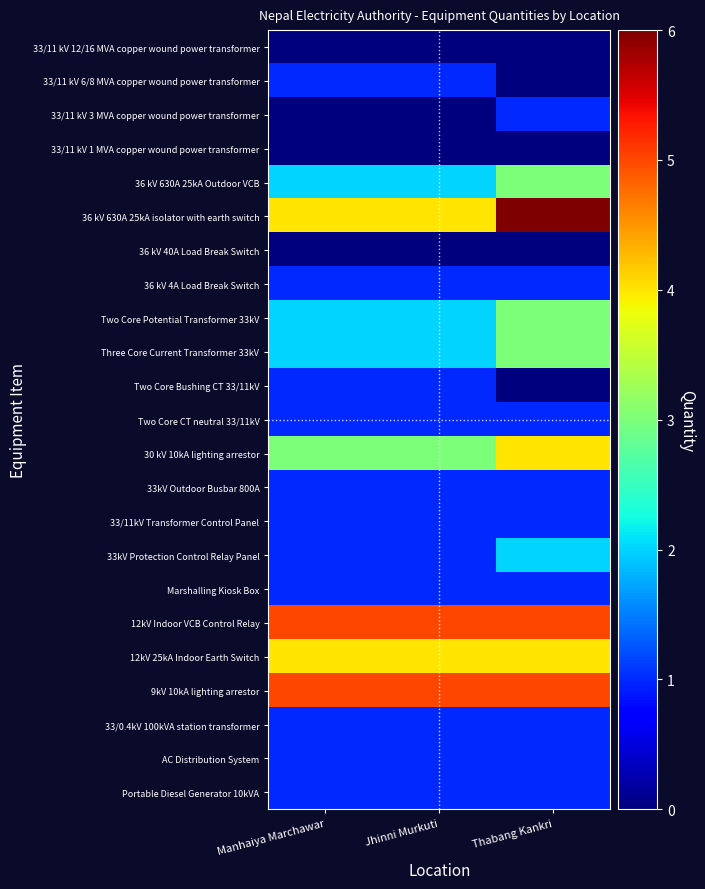

Between Jhinni Murkuti and Manhaiya Marchawar, which is larger?

Jhinni Murkuti